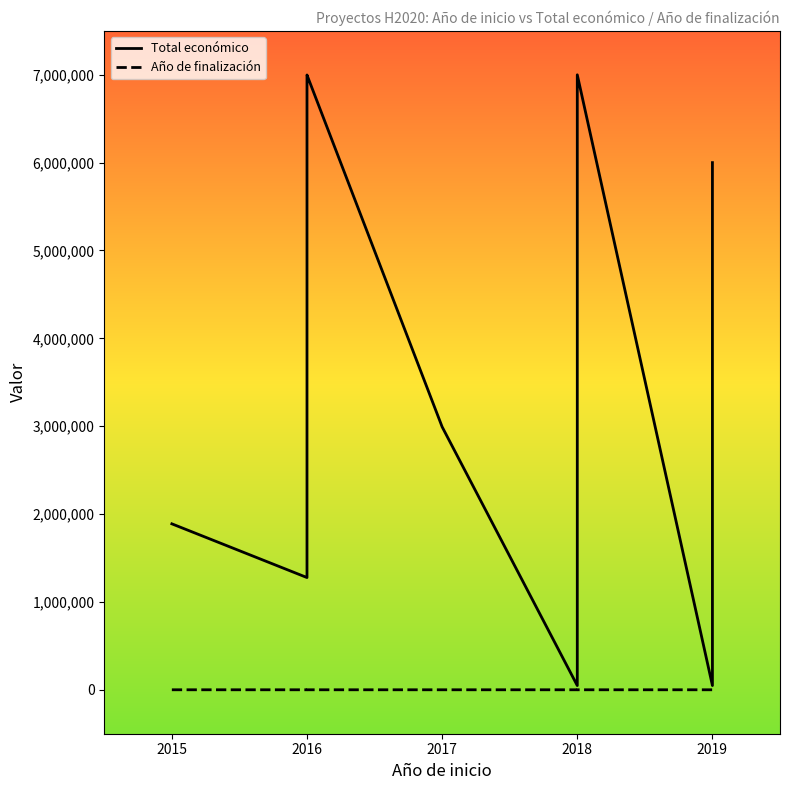

Is it true that Total económico equals 12593378 at 2016?

False